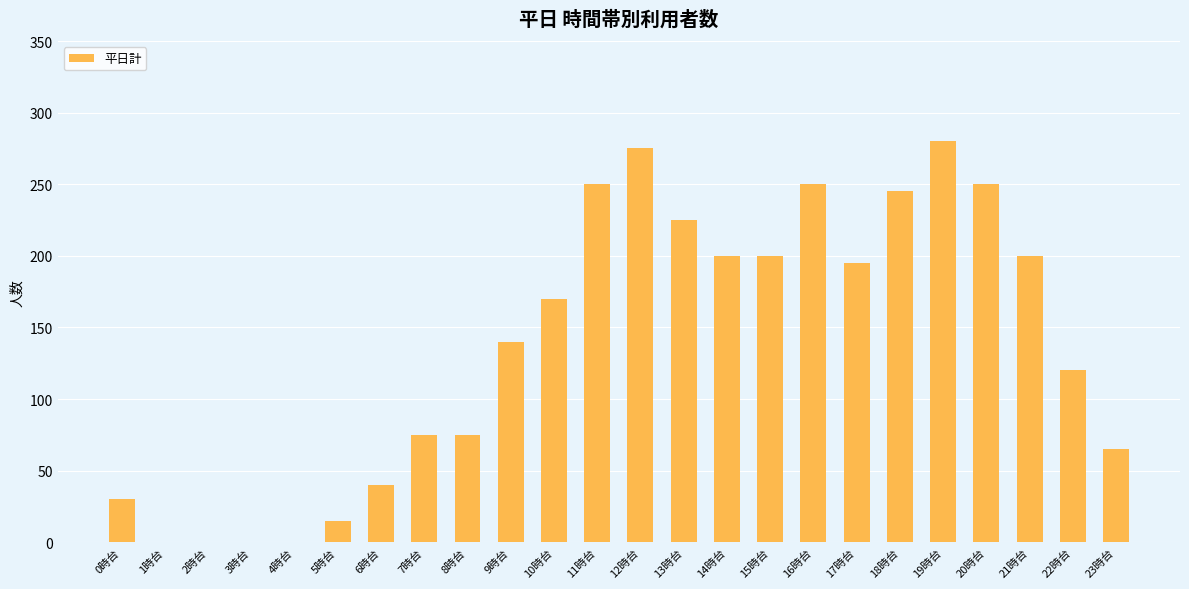

What is the sum of all values?

3300